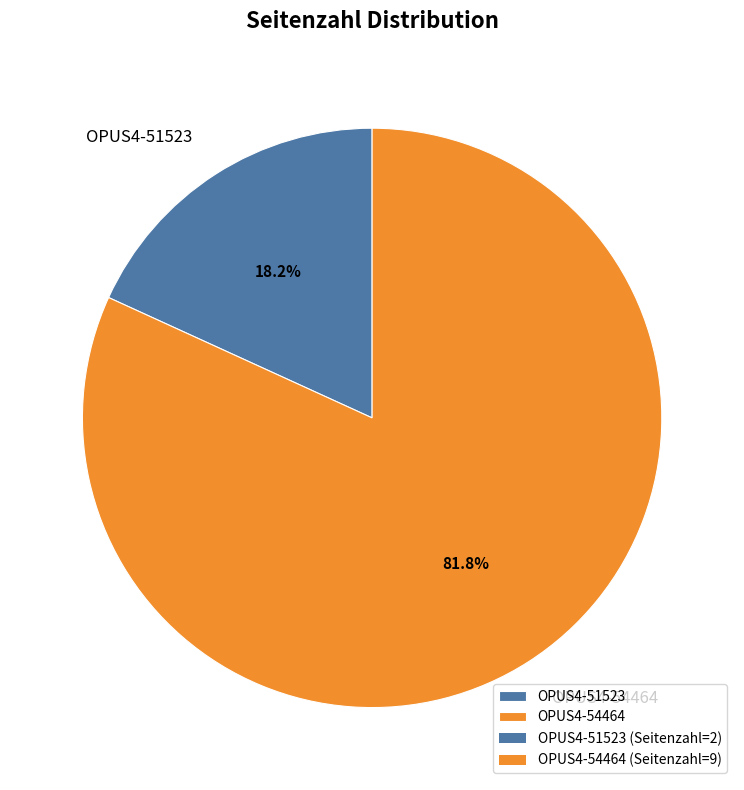

The OPUS4-54464 slice represents 75% of the pie. True or false?

False